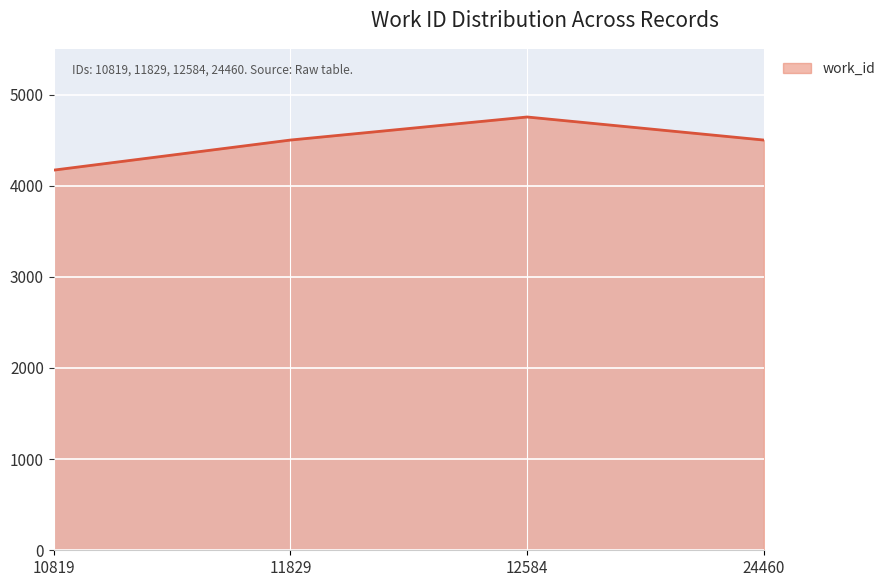

What is the approximate value at 10819, to the nearest 50?

4150